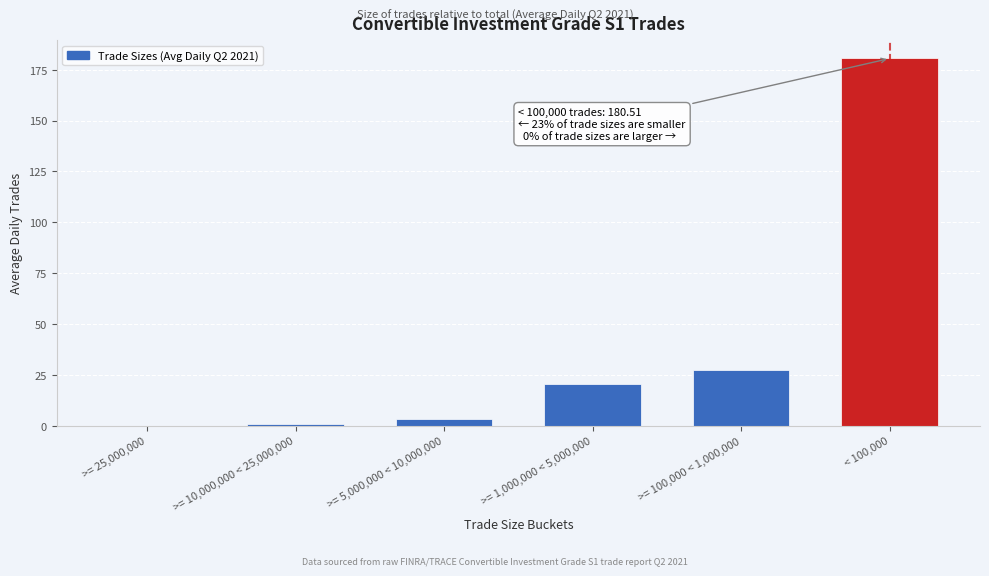

Reading left to right, transcribe all the data shown in this chart.

>= 25,000,000=0.1	>= 10,000,000 < 25,000,000=1.1	>= 5,000,000 < 10,000,000=3.2	>= 1,000,000 < 5,000,000=20.7	>= 100,000 < 1,000,000=27.6	< 100,000=180.5